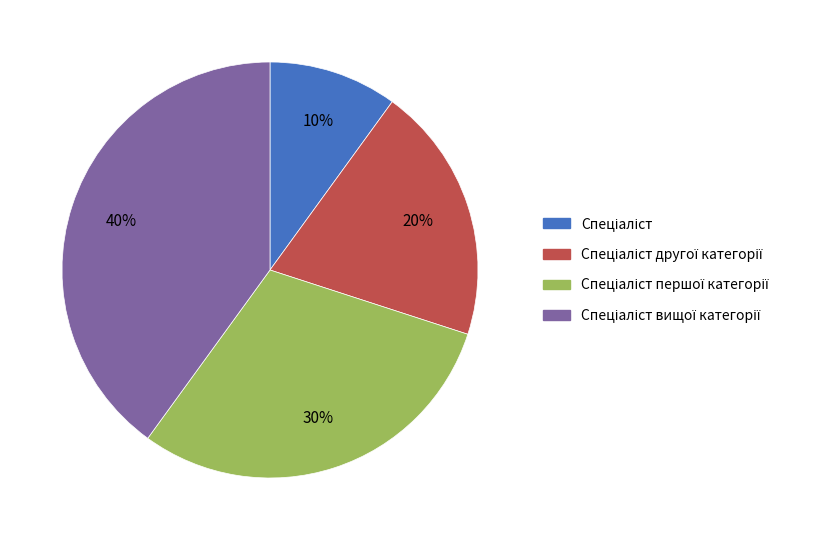

How many slices are in this pie chart?

4